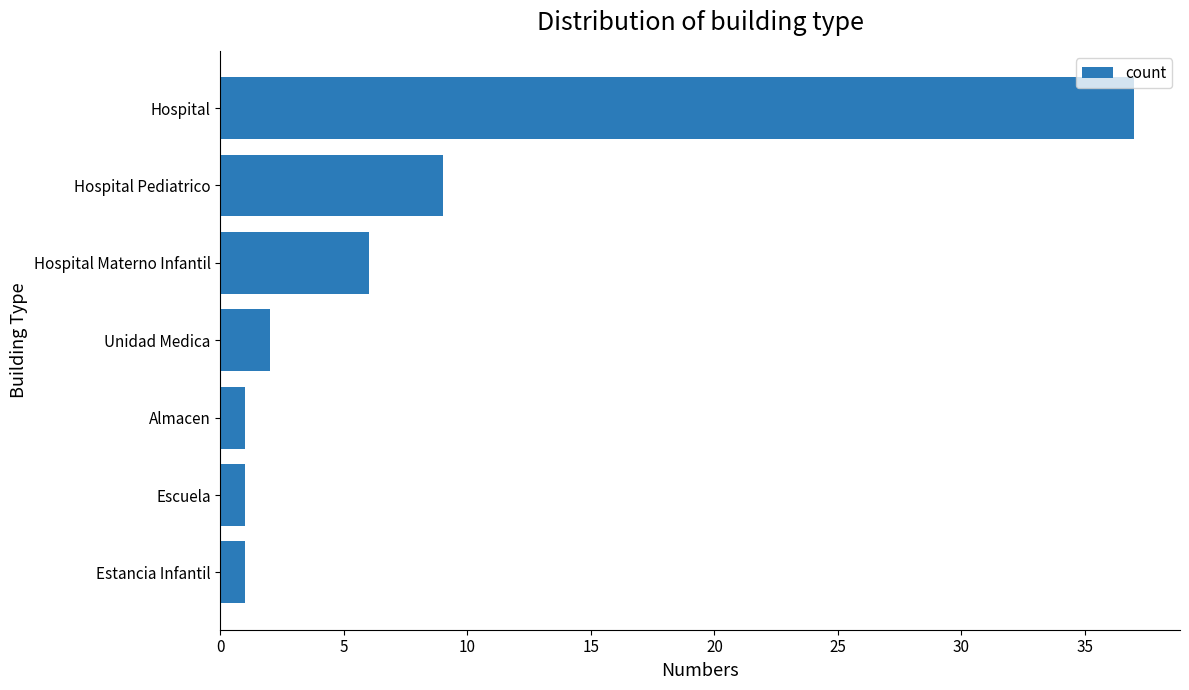

Which has a higher value, Hospital Pediatrico or Escuela?

Hospital Pediatrico